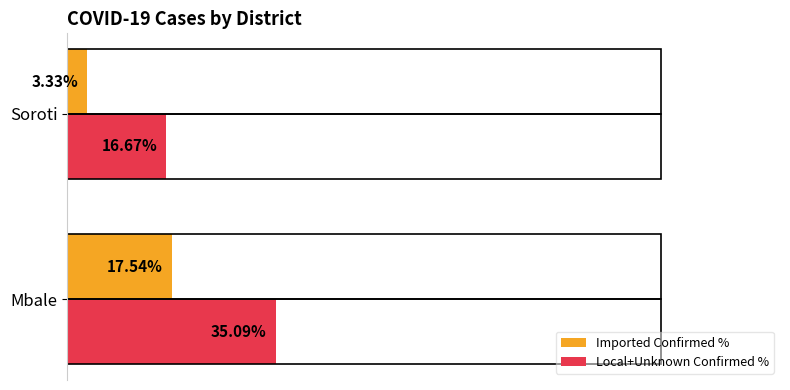

At which category is the sum across all series the highest?

Mbale